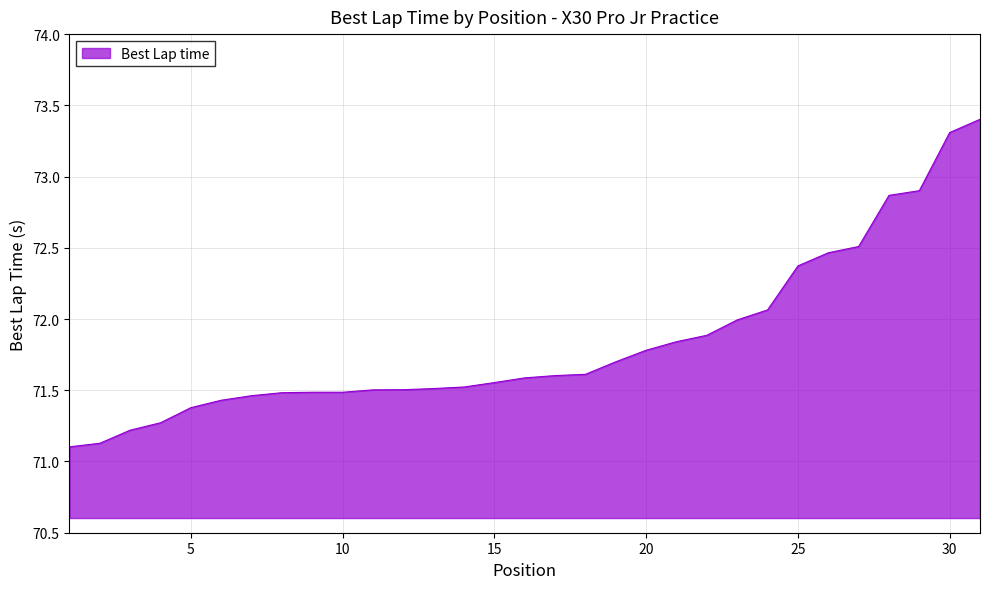

What is the smallest value displayed?

71.1